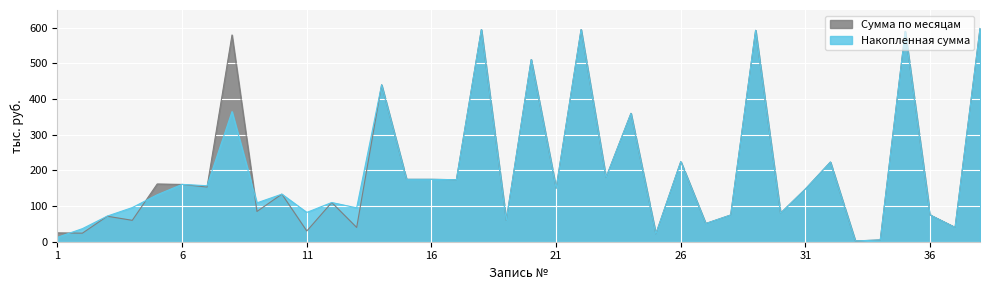

What is the value of the Сумма по месяцам point at the 12th from the left?

110.0